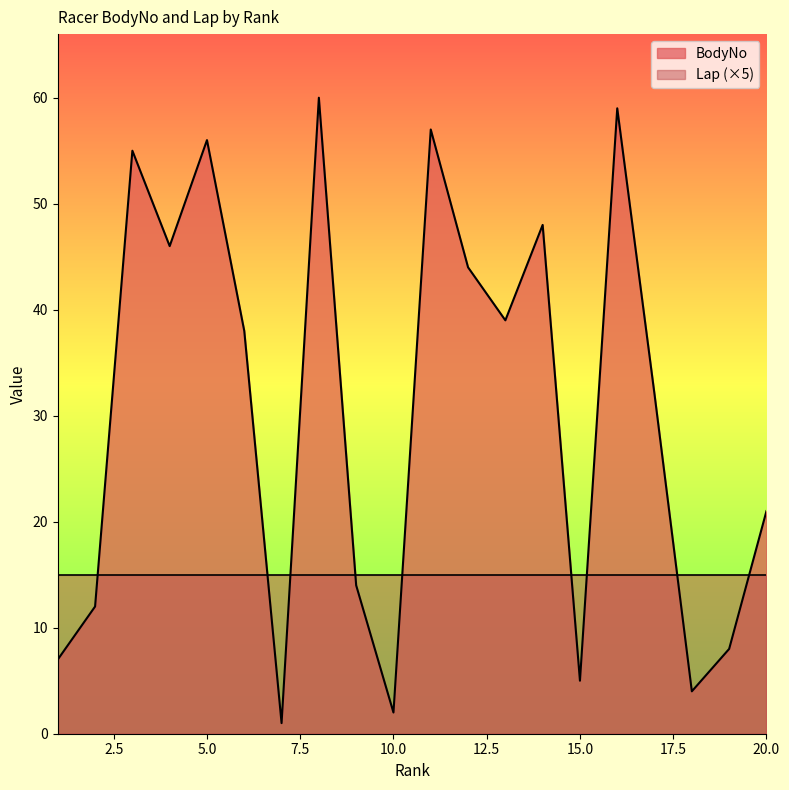

What is the change in value from 5 to 15?

-51